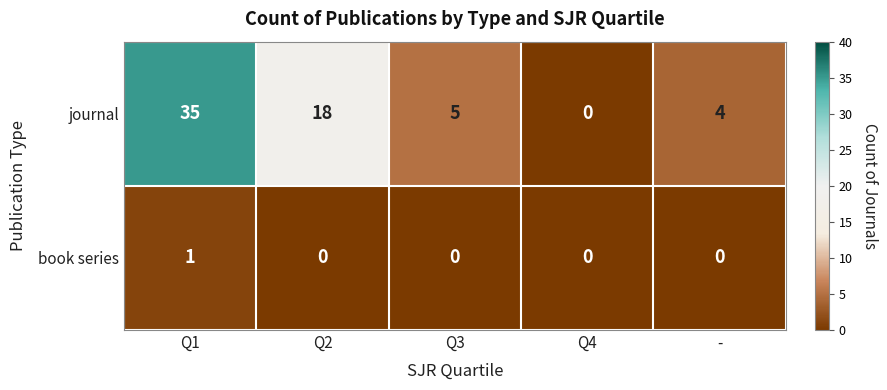

Reading right to left, list all the values displayed in this chart.

journal: 4	0	5	18	35
book series: 0	0	0	0	1